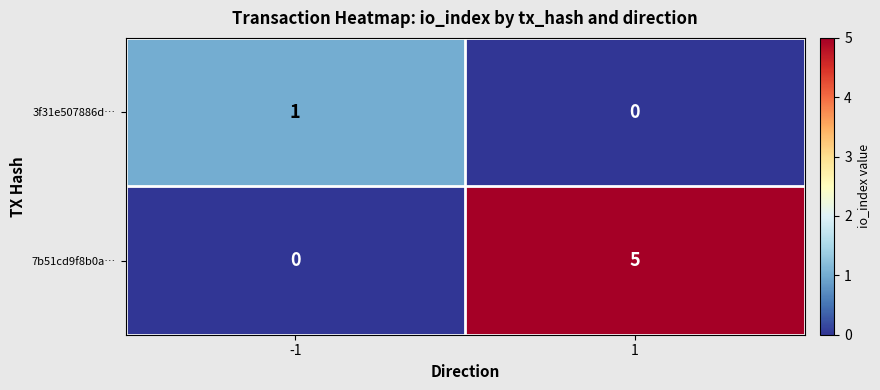

Reading right to left, what are all the values shown in this chart?

3f31e507886d…: 0	1
7b51cd9f8b0a…: 5	0